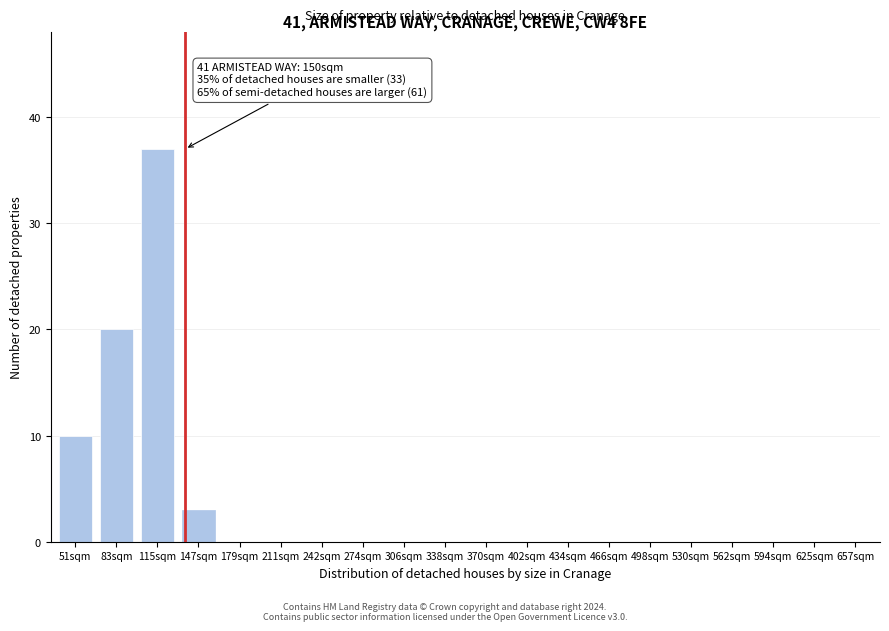

Reading left to right, list all the values displayed in this chart.

51sqm=10	83sqm=20	115sqm=37	147sqm=3	179sqm=0	211sqm=0	242sqm=0	274sqm=0	306sqm=0	338sqm=0	370sqm=0	402sqm=0	434sqm=0	466sqm=0	498sqm=0	530sqm=0	562sqm=0	594sqm=0	625sqm=0	657sqm=0